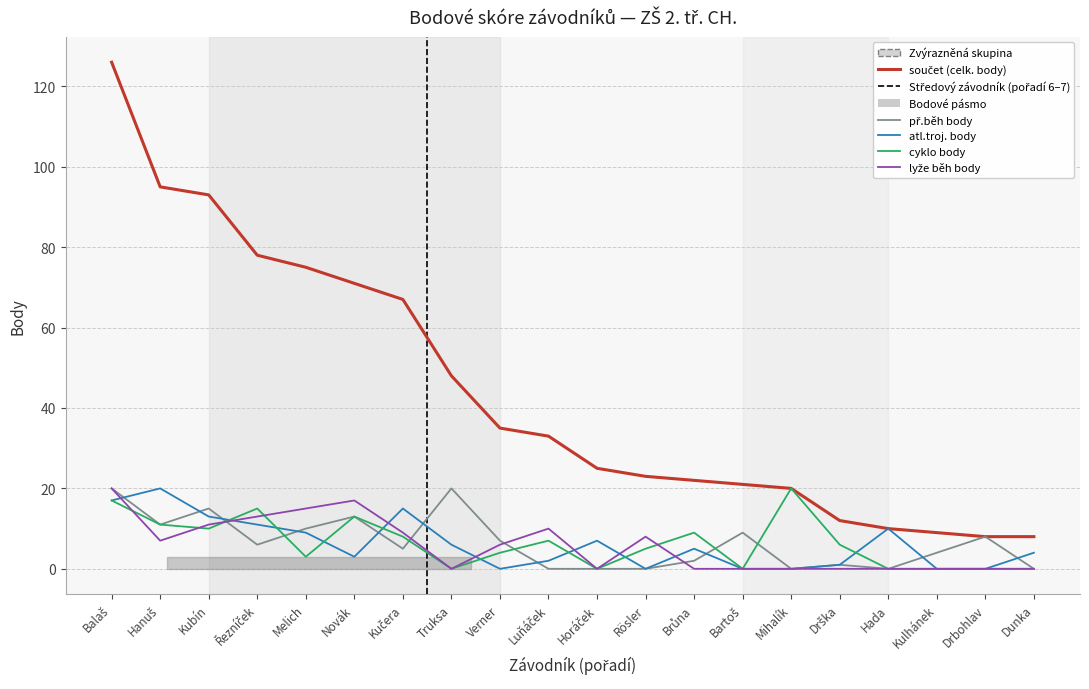

The atl.troj. body series shows 4 at Dunka. True or false?

True